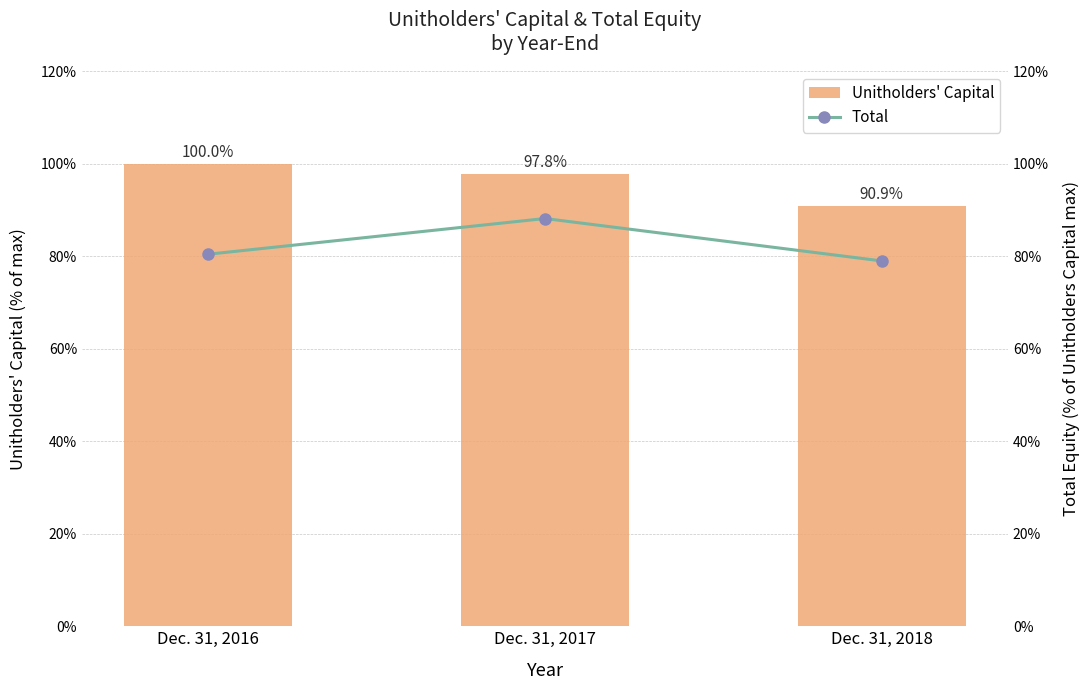

Reading right to left, what are all the values shown in this chart?

Unitholders' Capital: Dec. 31, 2018=90.9	Dec. 31, 2017=97.8	Dec. 31, 2016=100.0
Total: Dec. 31, 2018=79.0	Dec. 31, 2017=88.1	Dec. 31, 2016=80.4